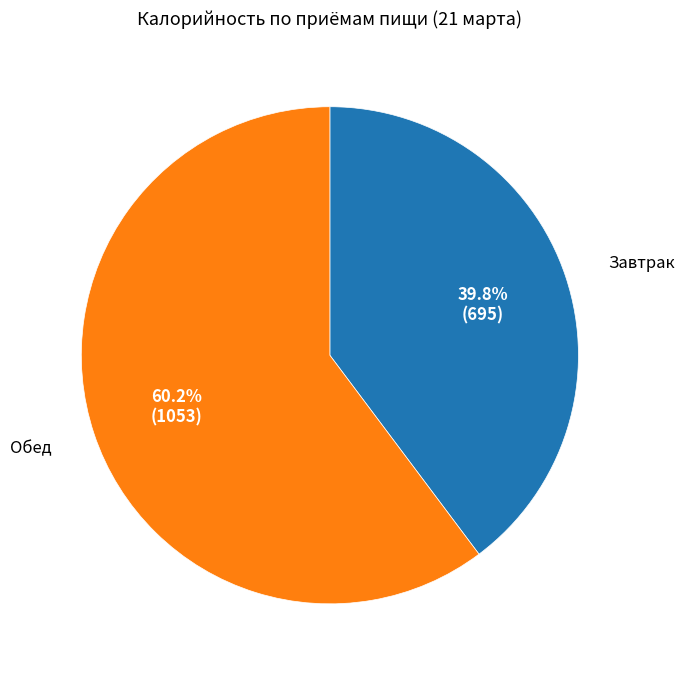

What percentage is NOT represented by Завтрак?

60.2%